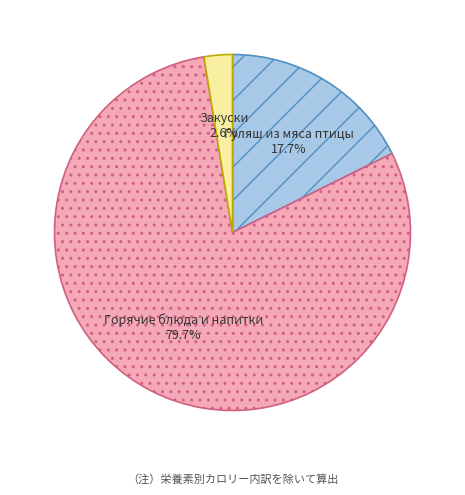

What is the largest slice in the pie chart?

Горячие блюда и напитки